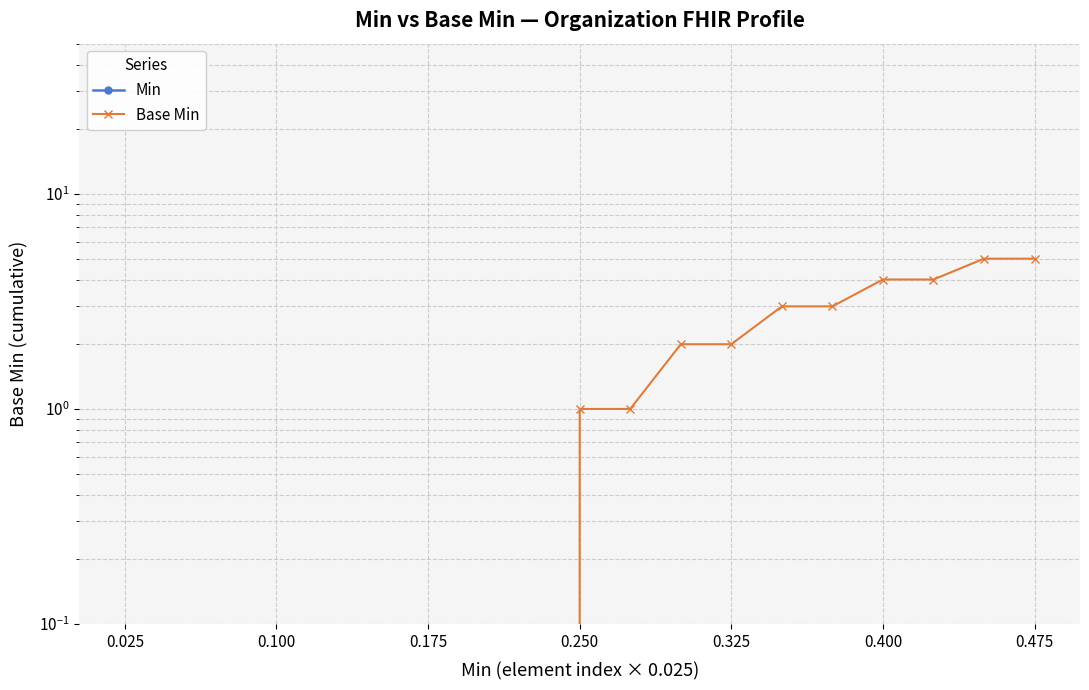

What are all the series names shown in the legend?

Min, Base Min